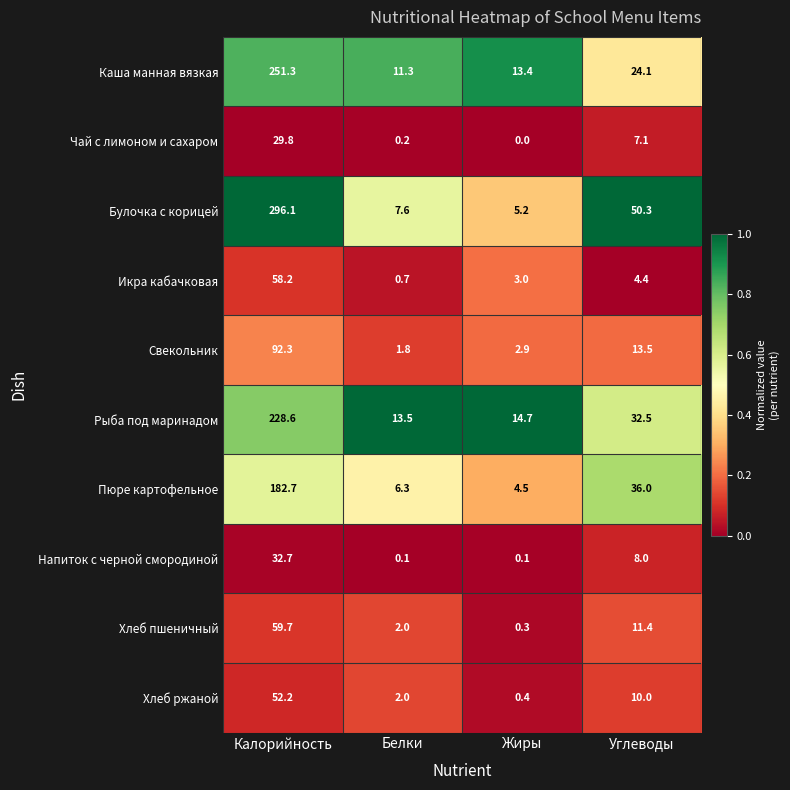

The value of Хлеб ржаной at Углеводы is 10.0. True or false?

True